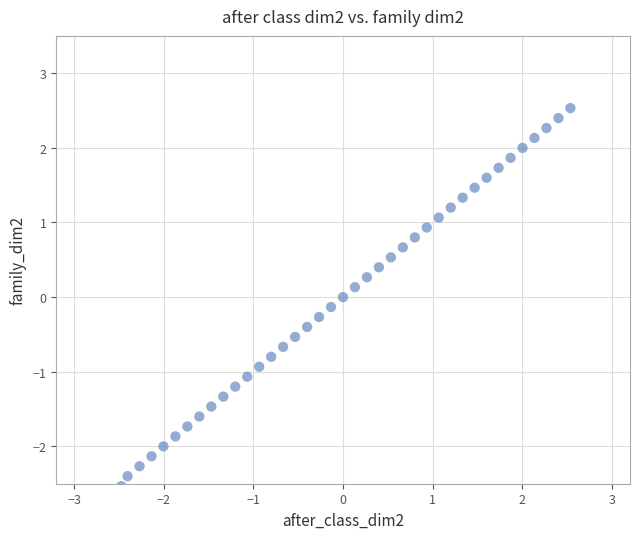

What is the range of Y values (max minus min)?

5.1